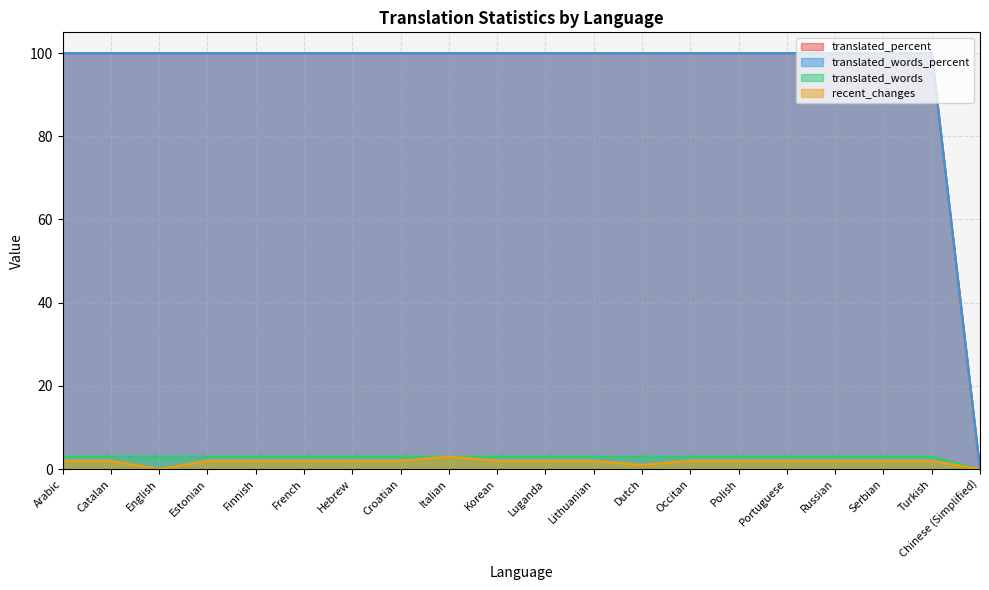

Between Arabic and Korean, which series saw the biggest shift?

recent_changes